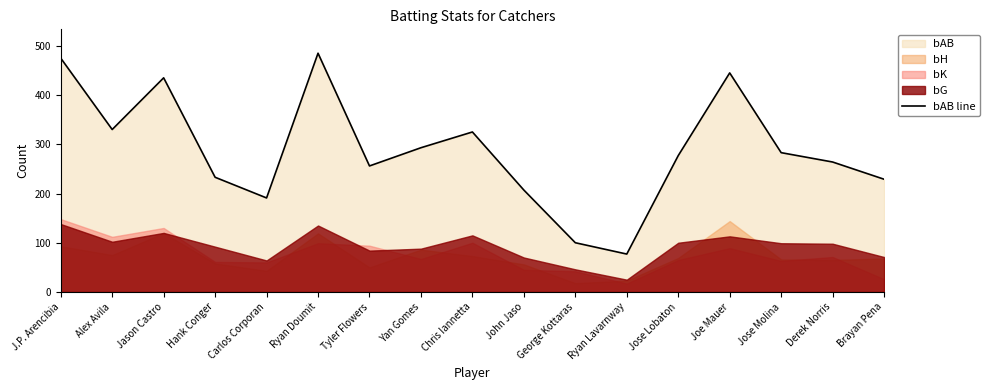

The value at George Kottaras is 100. True or false?

True